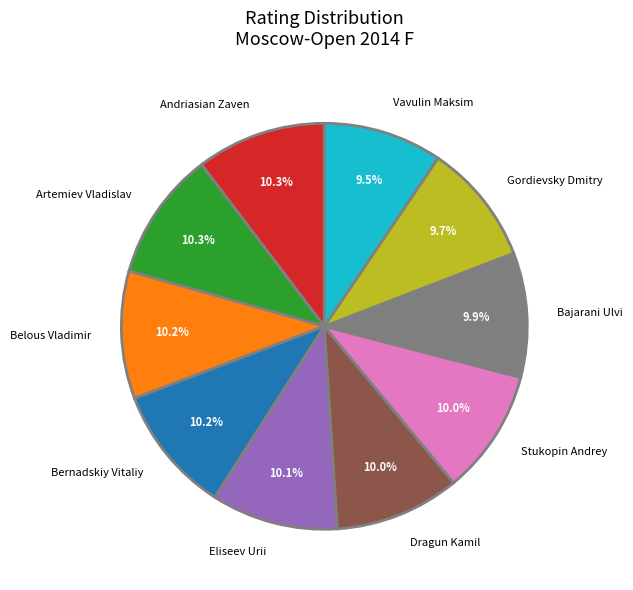

Combined, do Andriasian Zaven and Artemiev Vladislav account for over 50%?

No